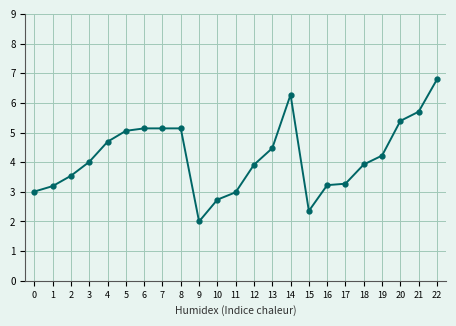

Reading left to right, transcribe all the data shown in this chart.

0=3.0	1=3.2	2=3.5	3=4.0	4=4.7	5=5.1	6=5.1	7=5.1	8=5.1	9=2.0	10=2.7	11=3.0	12=3.9	13=4.5	14=6.3	15=2.4	16=3.2	17=3.3	18=3.9	19=4.2	20=5.4	21=5.7	22=6.8